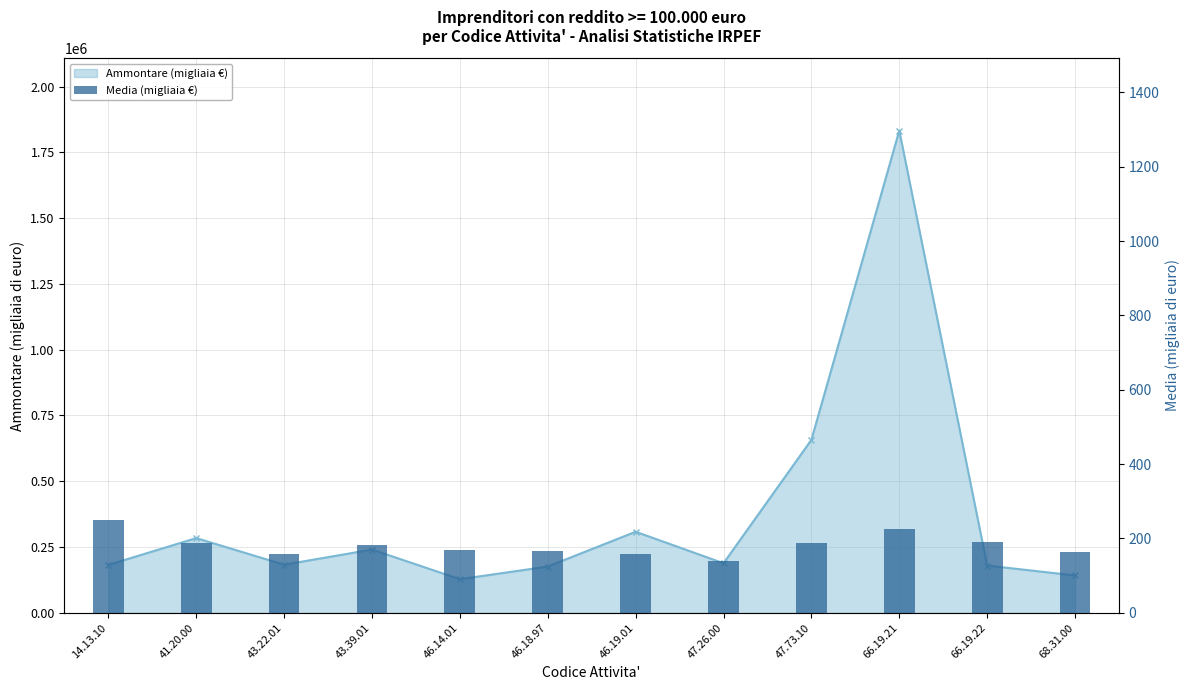

How many categories are shown in the chart?

12